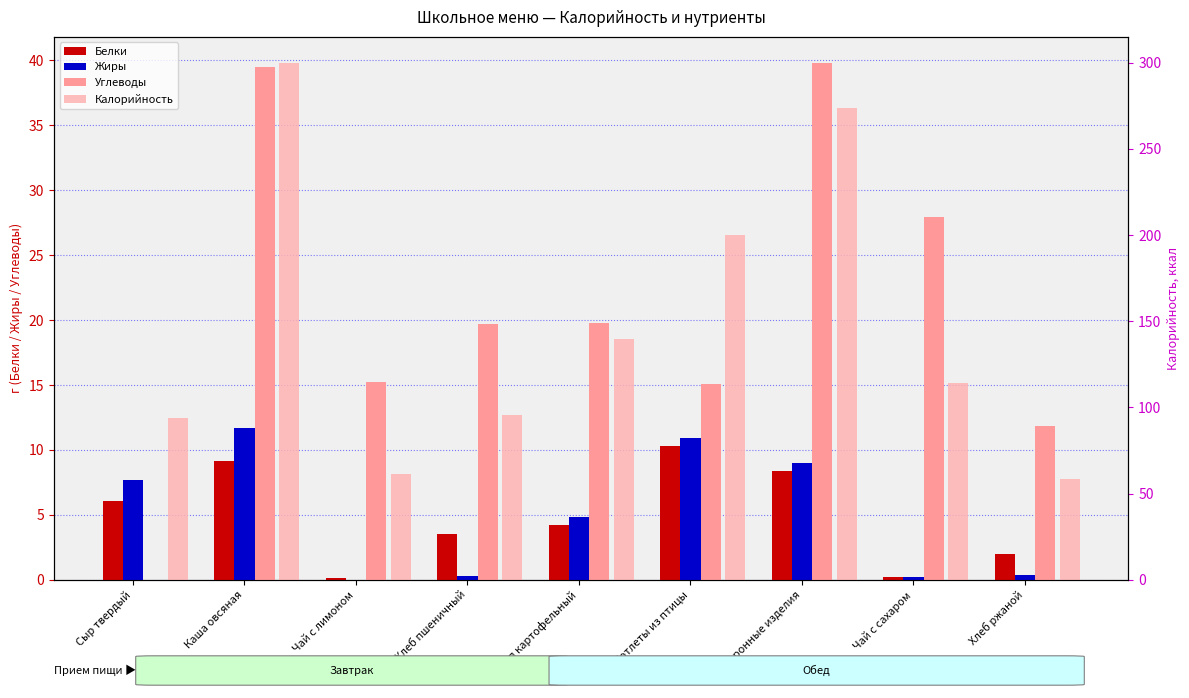

Where is Калорийность nearest to the value 179?

Котлеты из птицы